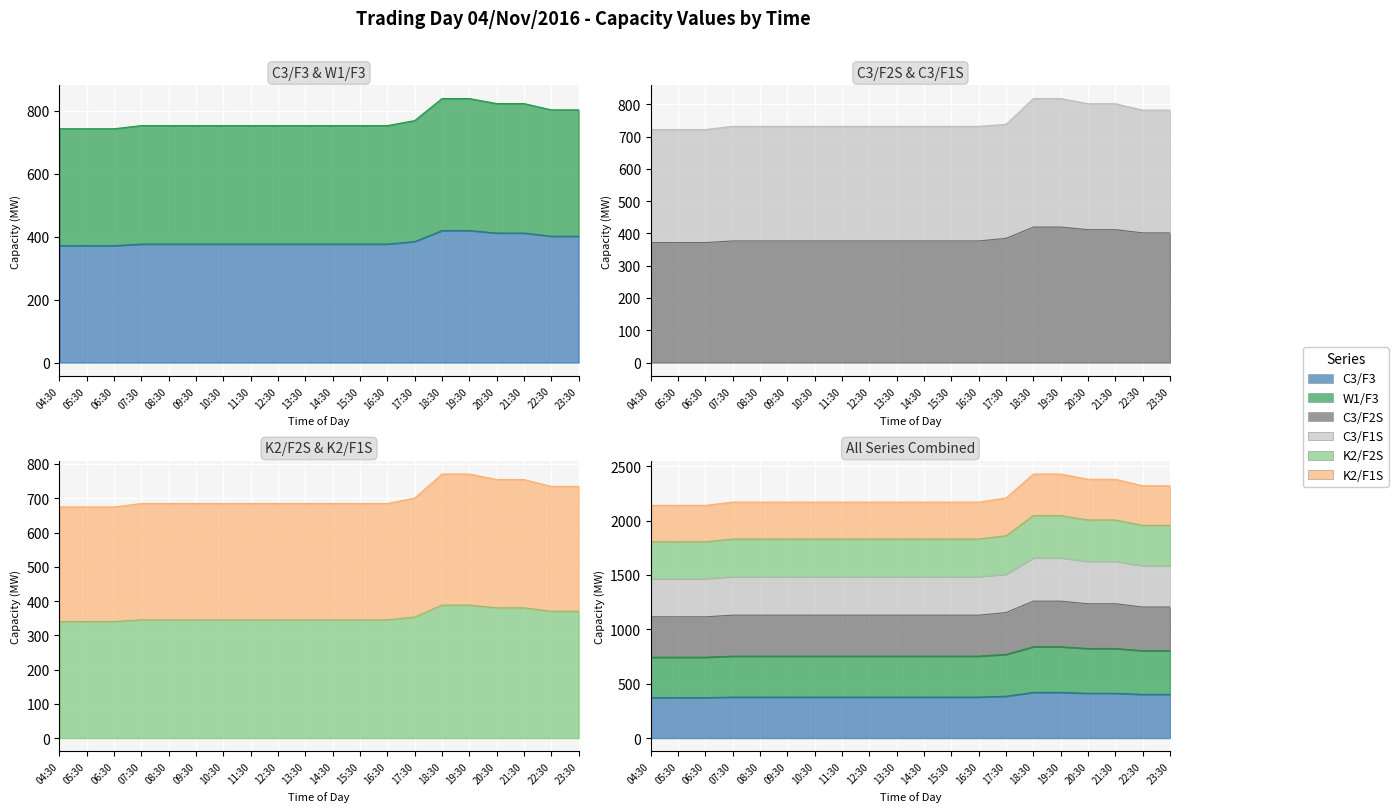

Between 06:30 and 07:30, which series saw the biggest shift?

W1/F3